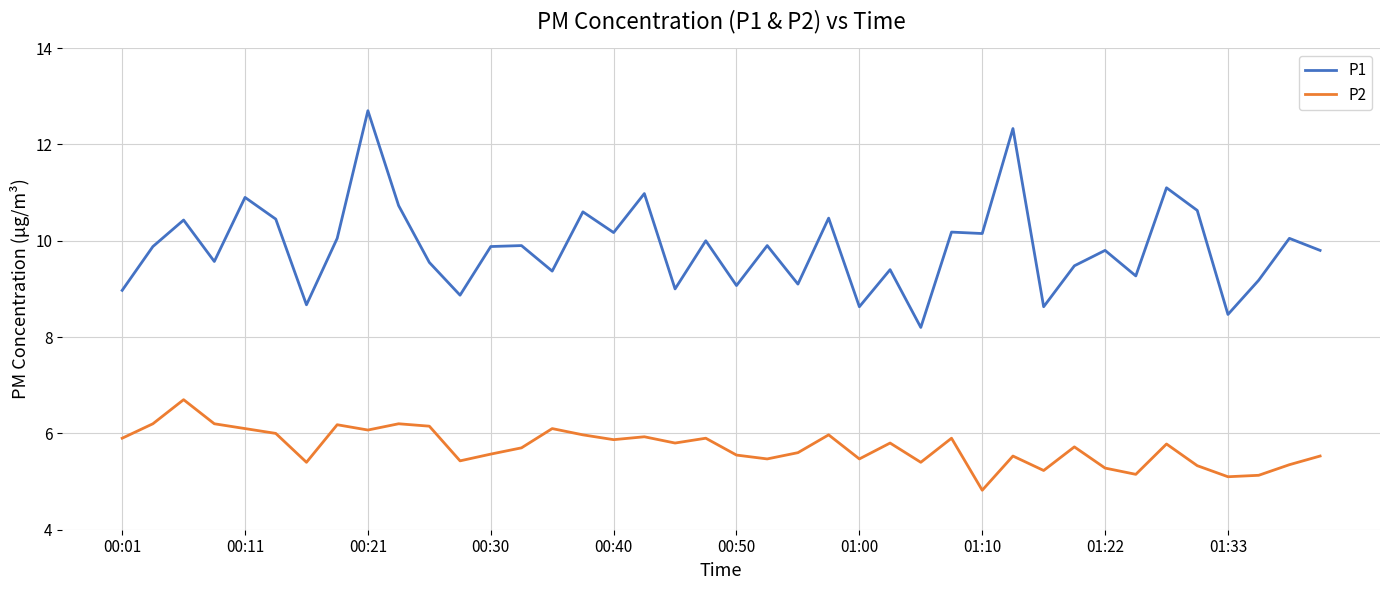

What is the lowest value of the P1 series?

8.2